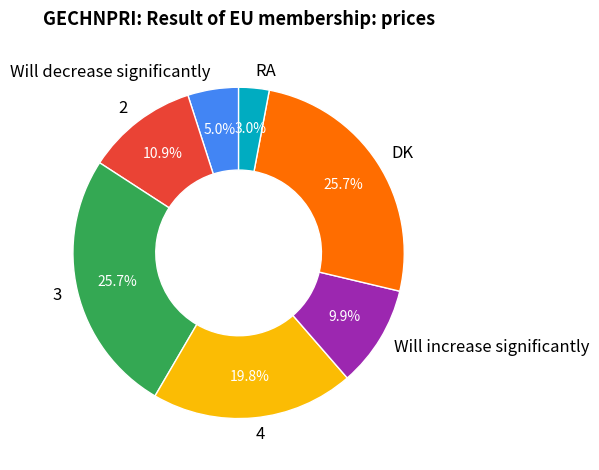

To the nearest percent, what percentage of the pie is 4?

20%